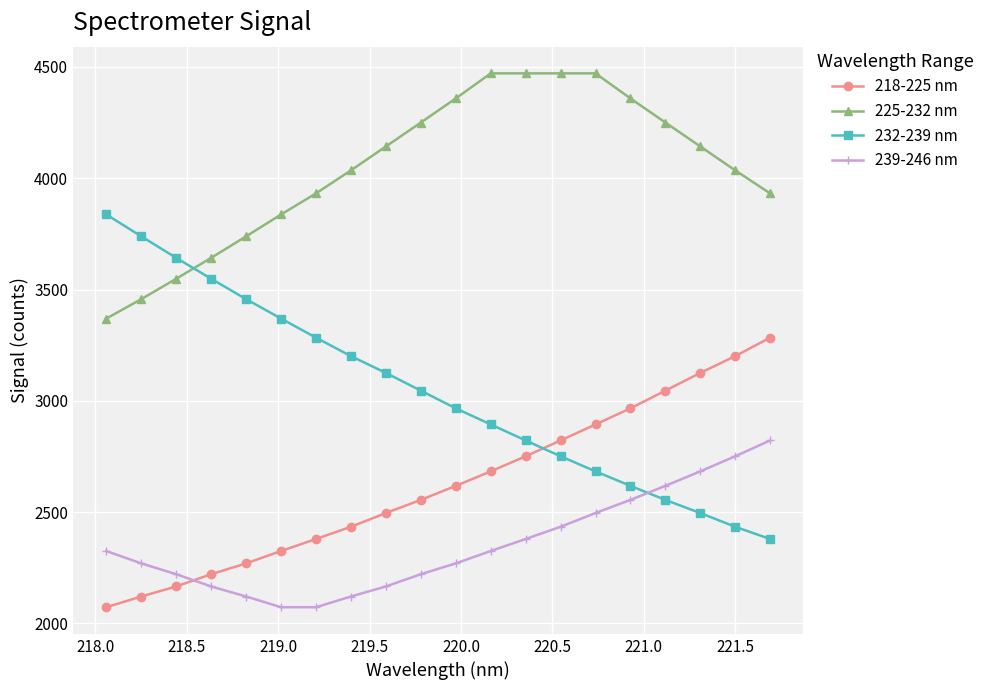

Rank the series by their maximum value, from lowest to highest.

239-246 nm, 218-225 nm, 232-239 nm, 225-232 nm